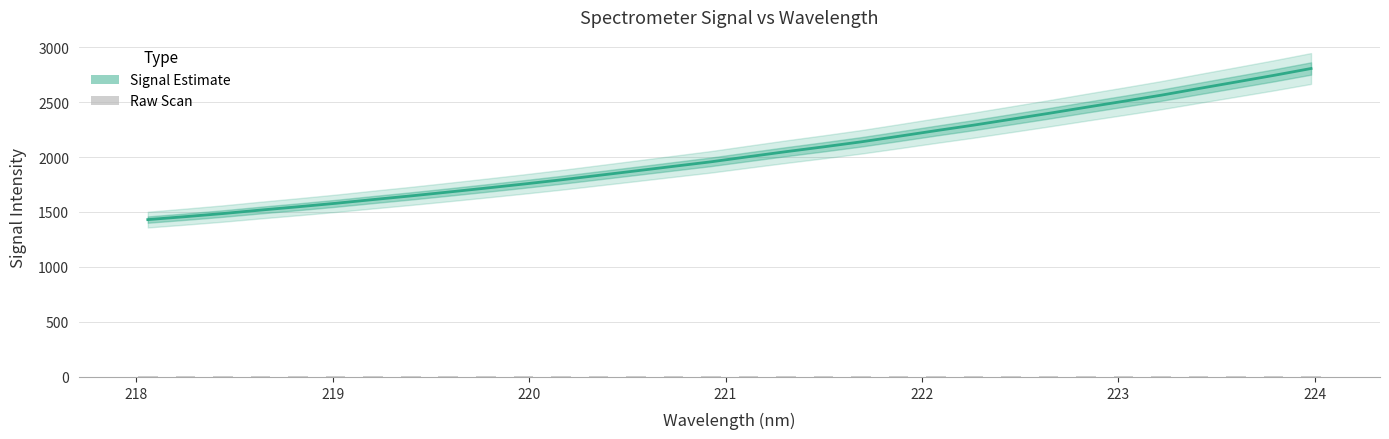

Which series has the largest total across all categories?

Signal Estimate